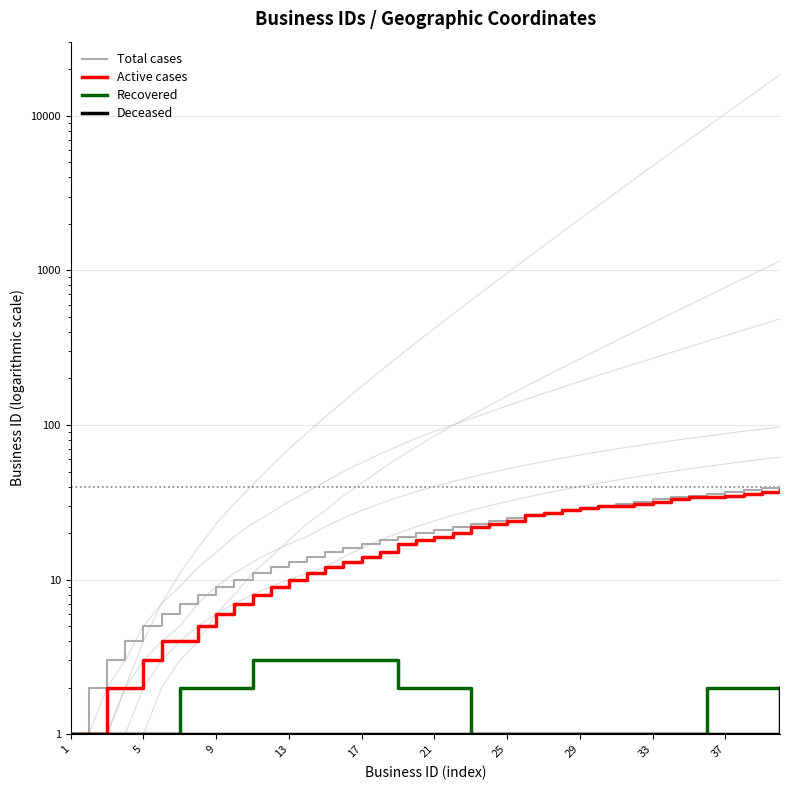

What are all the series names shown in the legend?

Total cases, Active cases, Recovered, Deceased